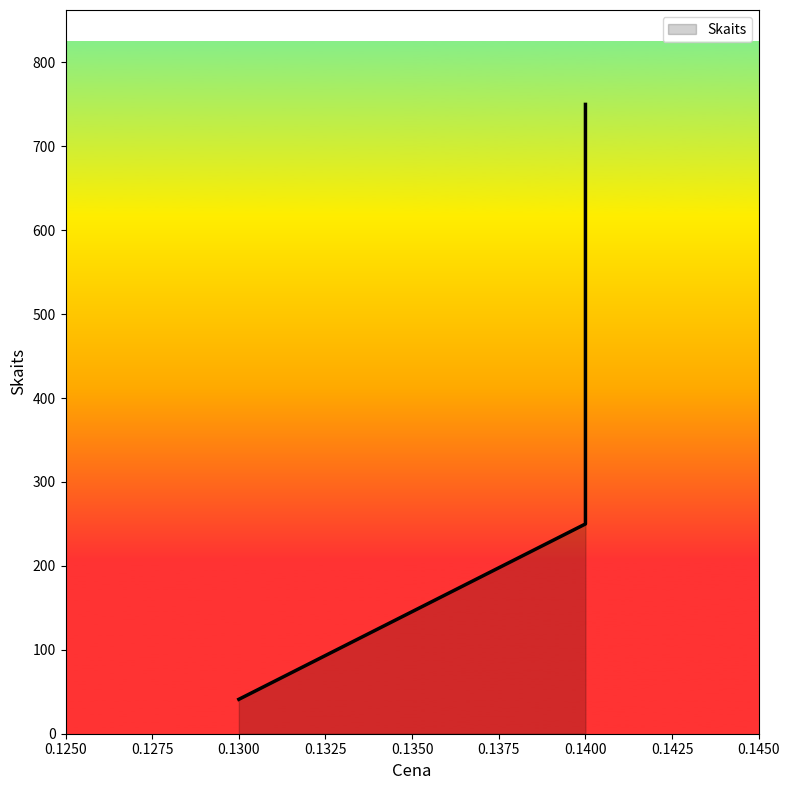

How many lines are shown in the chart?

1